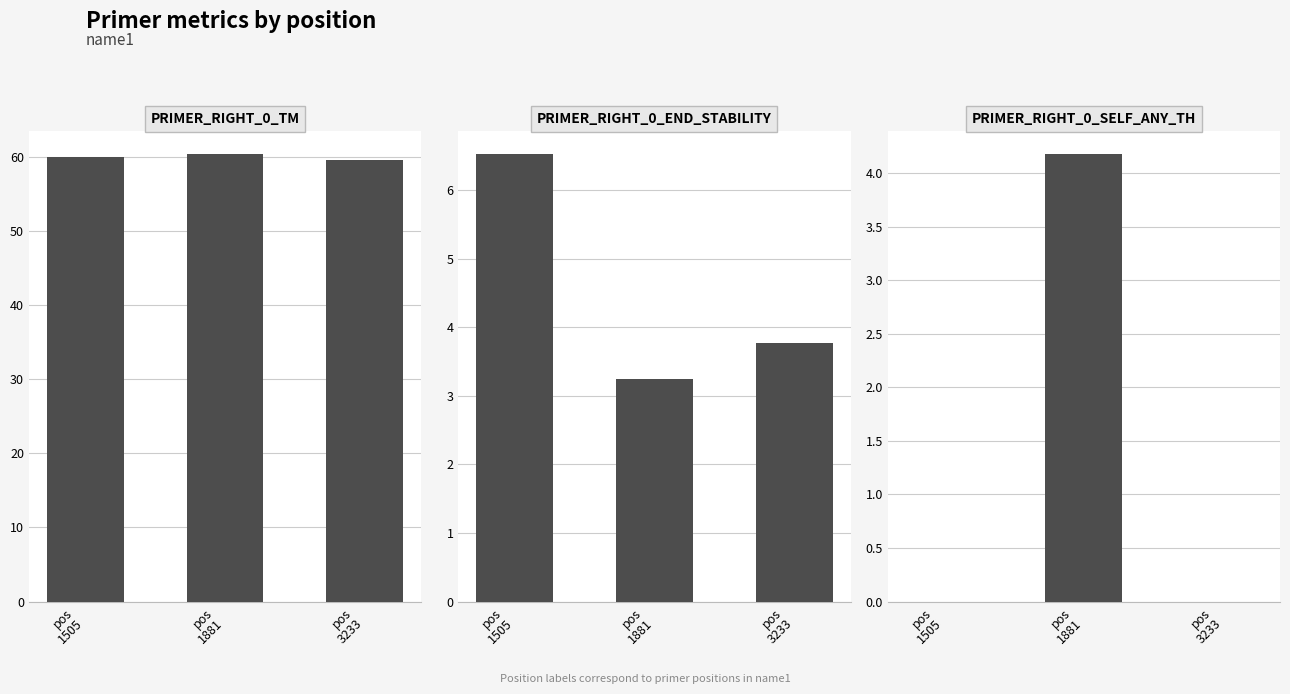

Is the value of PRIMER_RIGHT_0_END_STABILITY at pos
1505 greater than the value of PRIMER_RIGHT_0_TM at pos
1881?

No